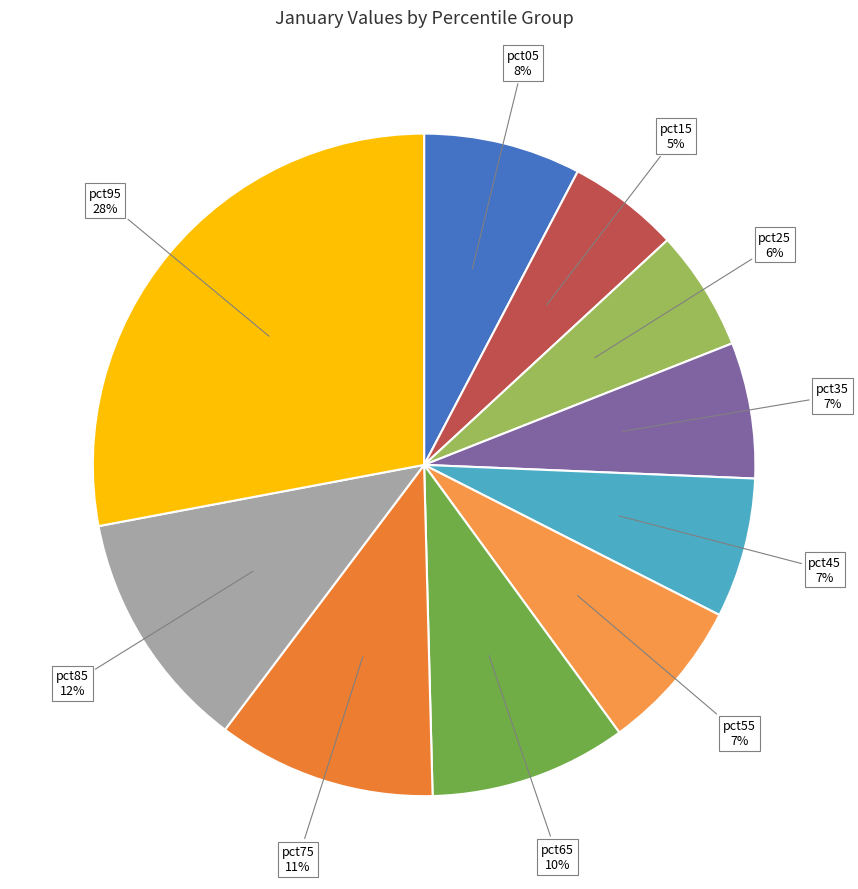

To the nearest percent, what is the difference between the pct35 and pct75 slice percentages?

4%